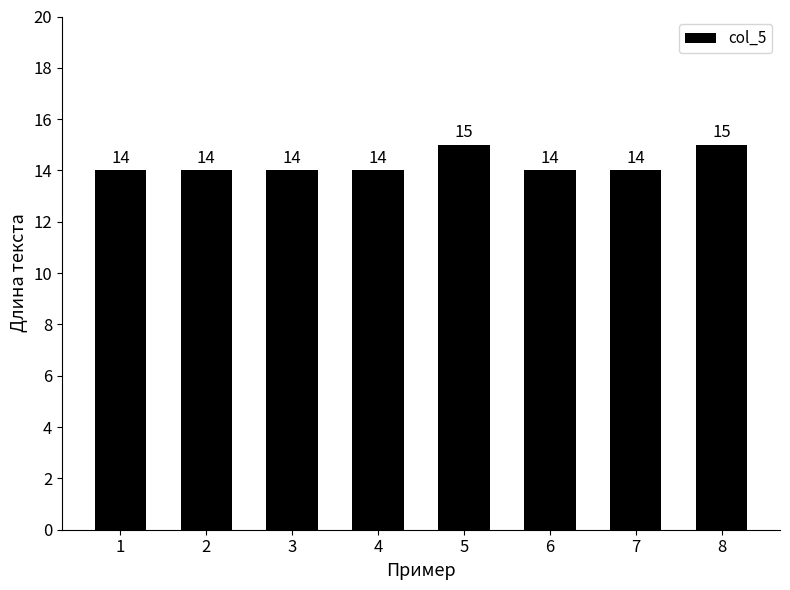

How many bars are there in total?

8